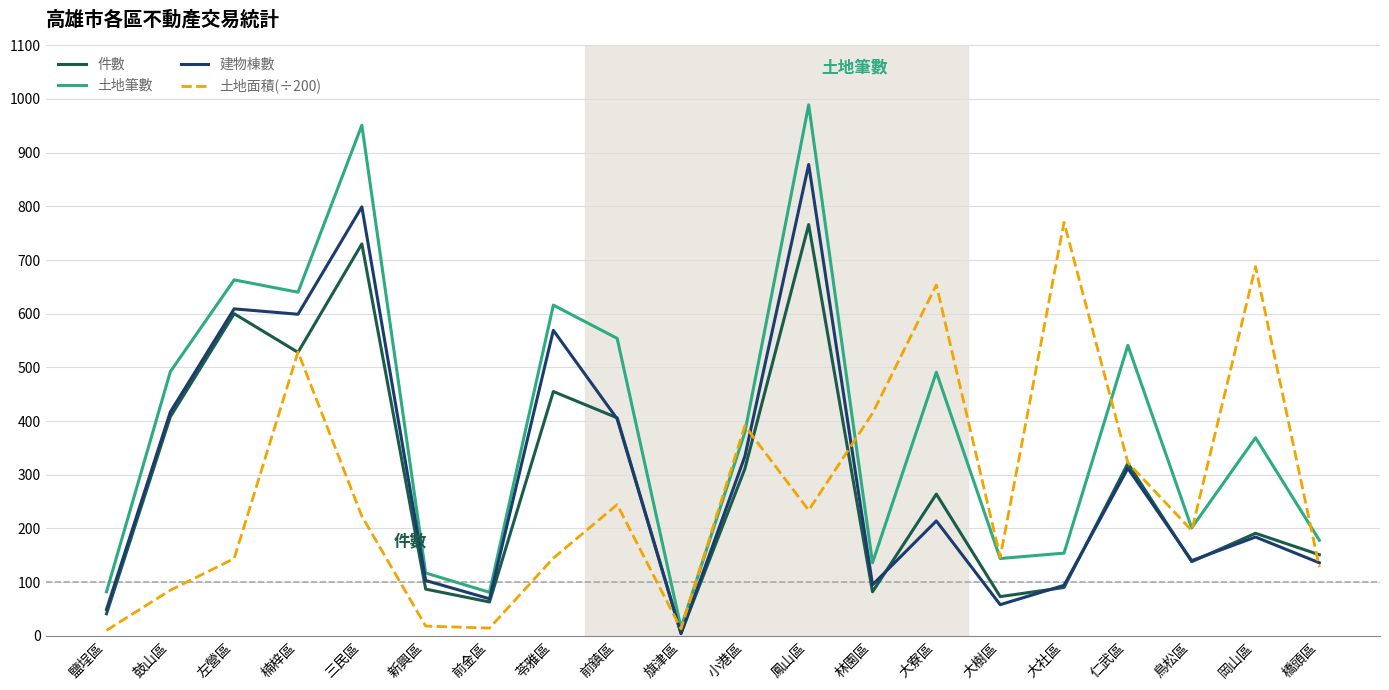

At which category is the sum across all series the highest?

鳳山區